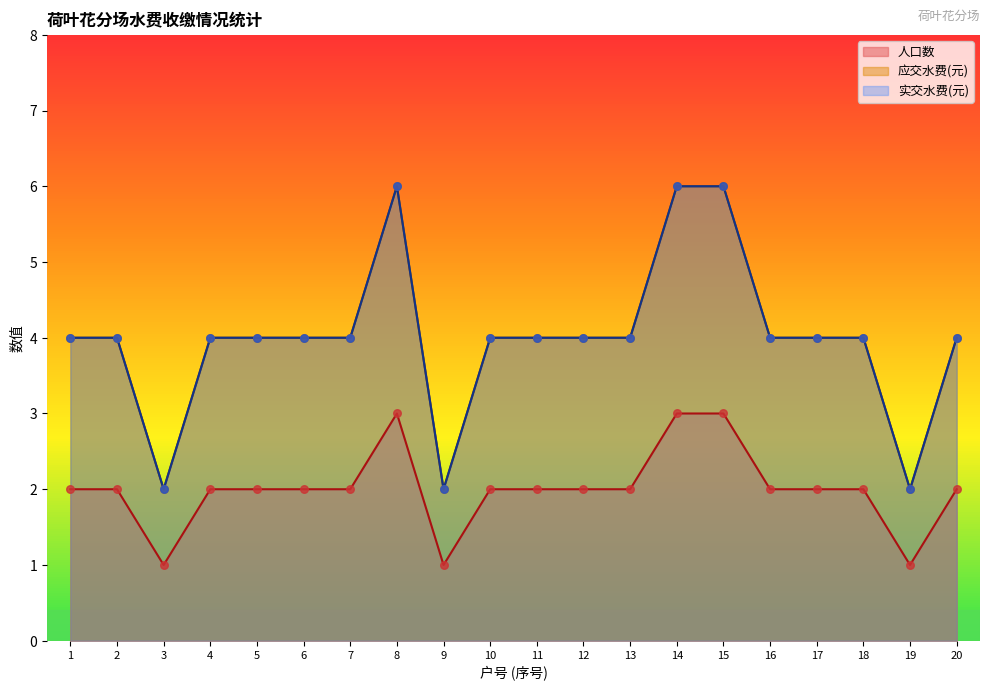

Which series has the largest total across all categories?

应交水费